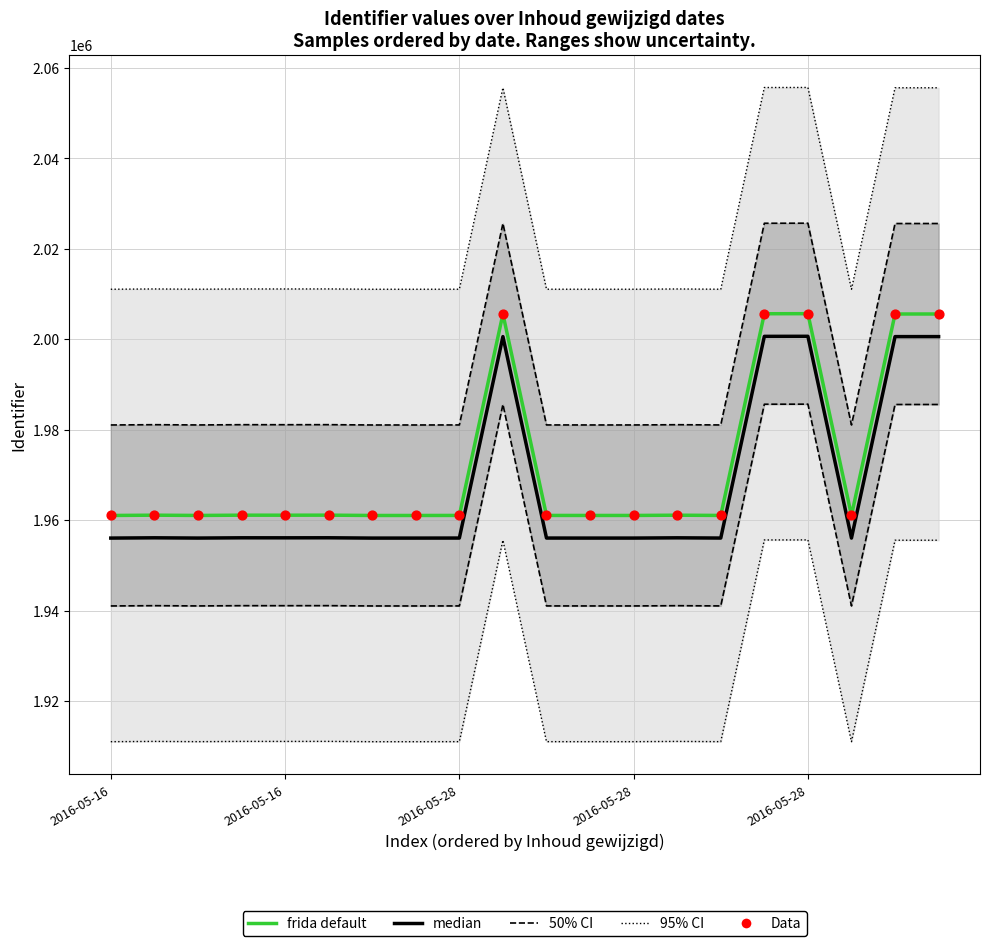

At which category is the sum across all series the highest?

2016-05-28